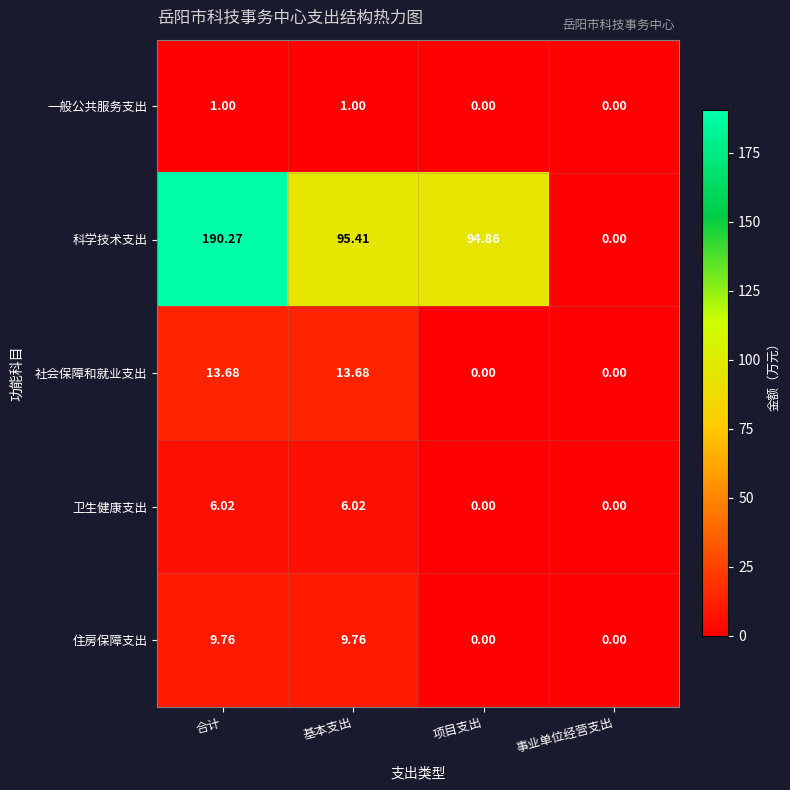

Which series changed the most between 合计 and 项目支出?

科学技术支出